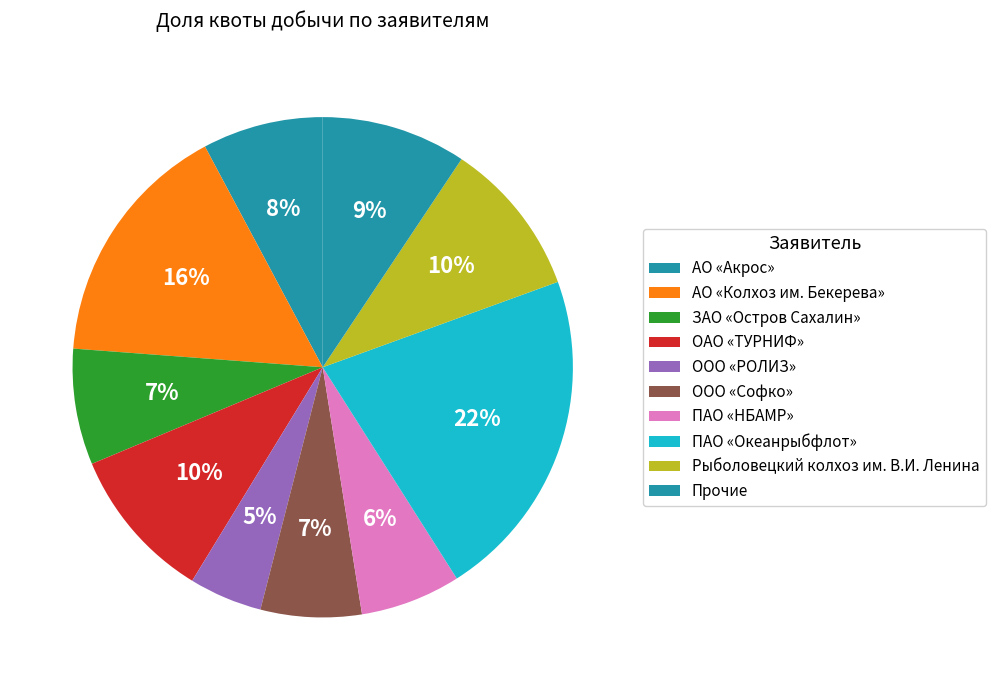

How many slices are in this pie chart?

10